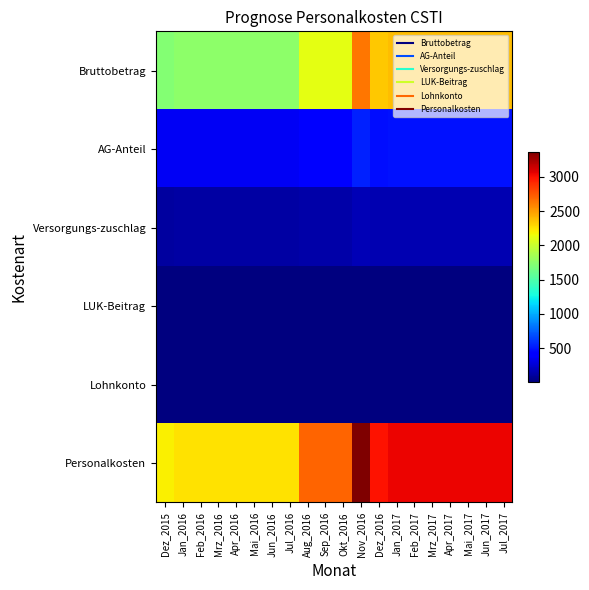

List the series in order of their peak value, lowest first.

Lohnkonto, LUK-Beitrag, Versorgungs-zuschlag, AG-Anteil, Bruttobetrag, Personalkosten